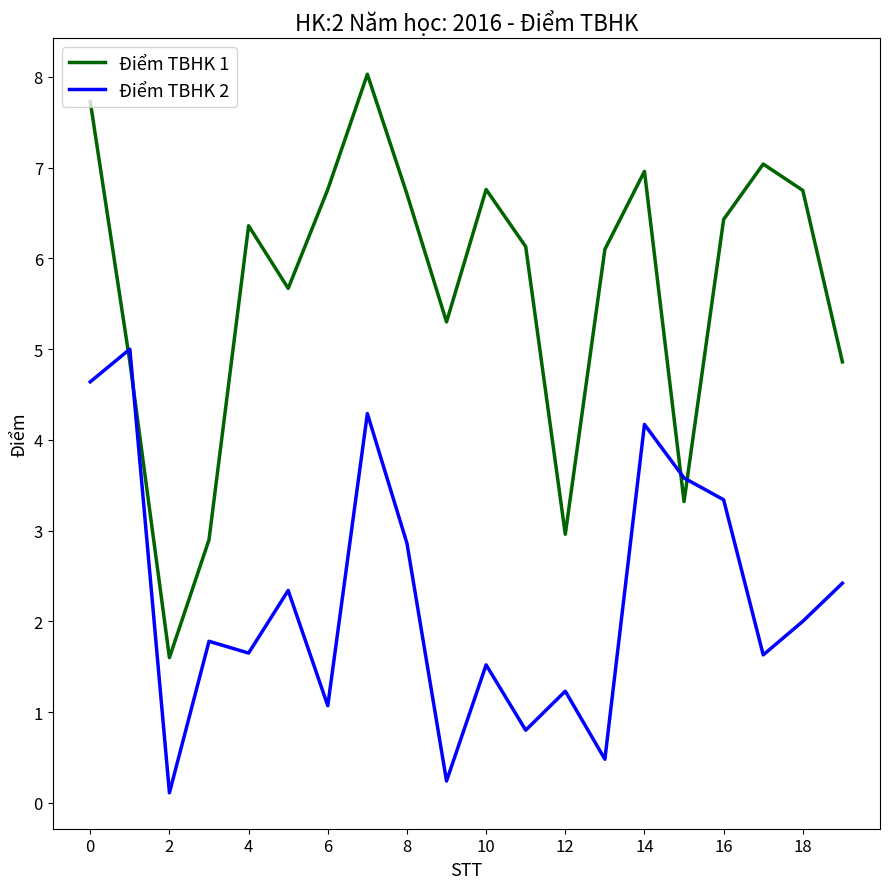

True or false: Điểm TBHK 1 and Điểm TBHK 2 intersect in this chart.

True